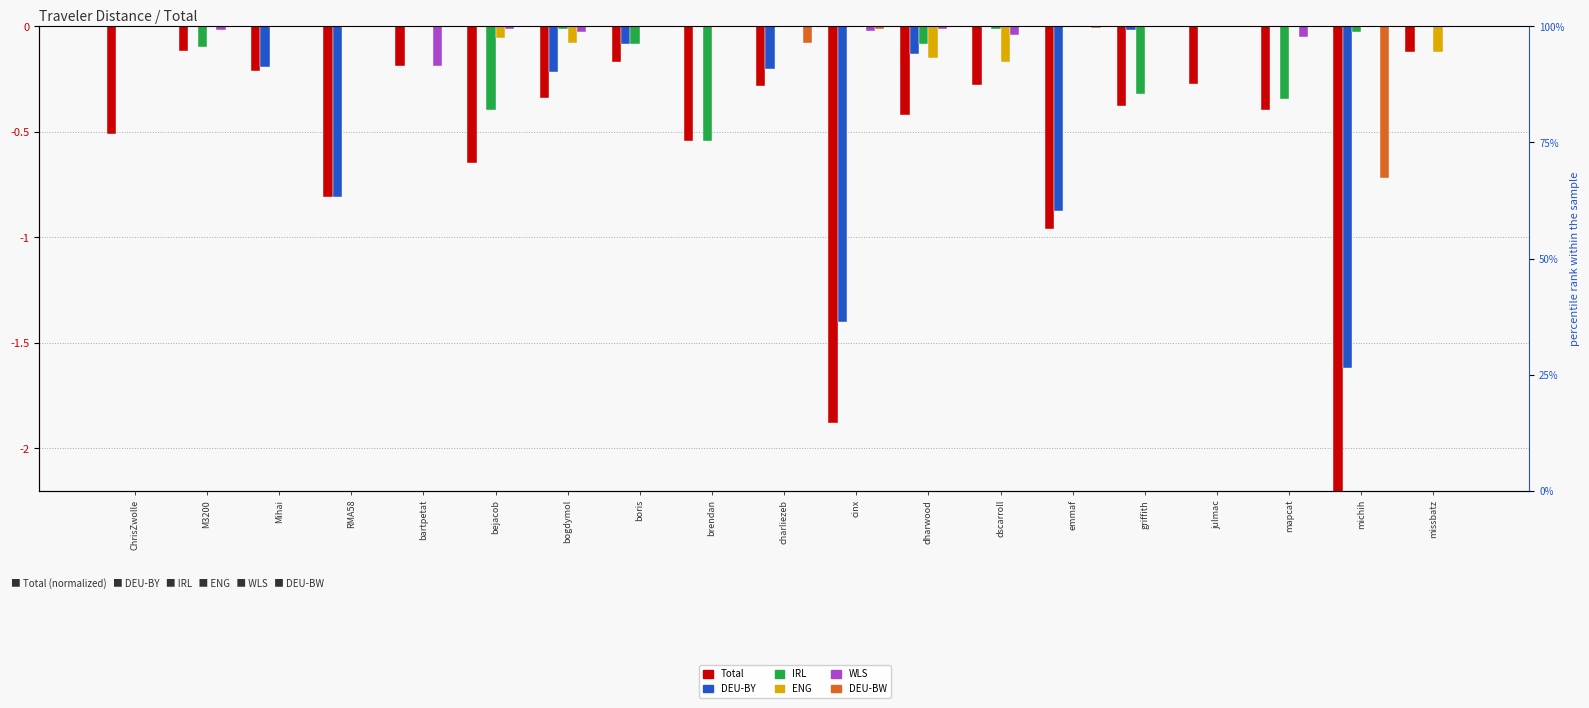

Which category has the lowest value across all series?

michih